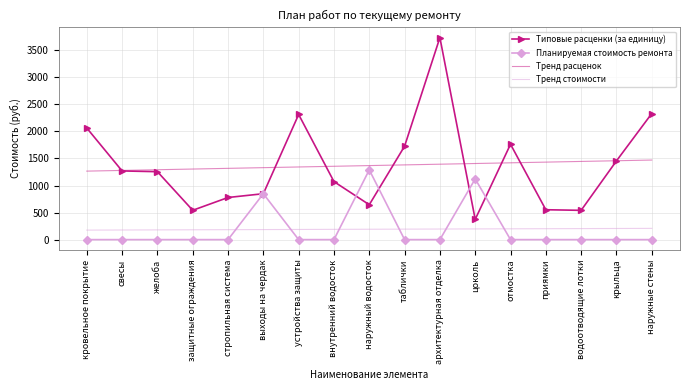

True or false: Планируемая стоимость ремонта has more than 2 points higher than both neighbors.

True